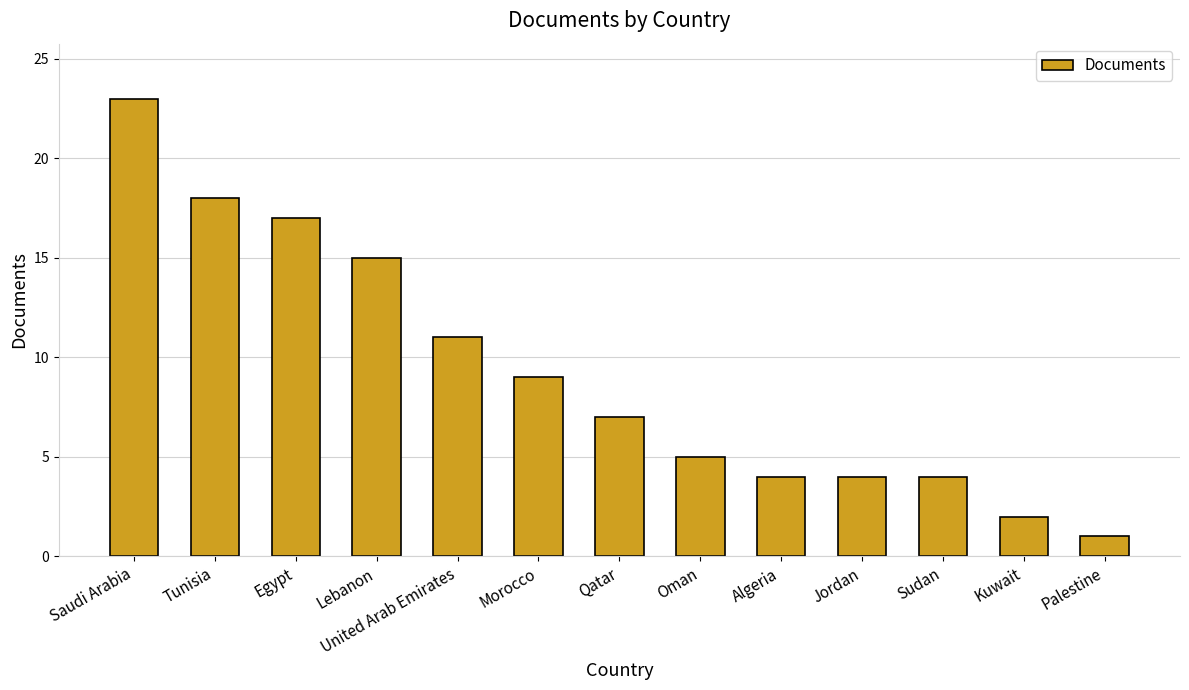

Reading left to right, transcribe all the data shown in this chart.

Saudi Arabia=23	Tunisia=18	Egypt=17	Lebanon=15	United Arab Emirates=11	Morocco=9	Qatar=7	Oman=5	Algeria=4	Jordan=4	Sudan=4	Kuwait=2	Palestine=1